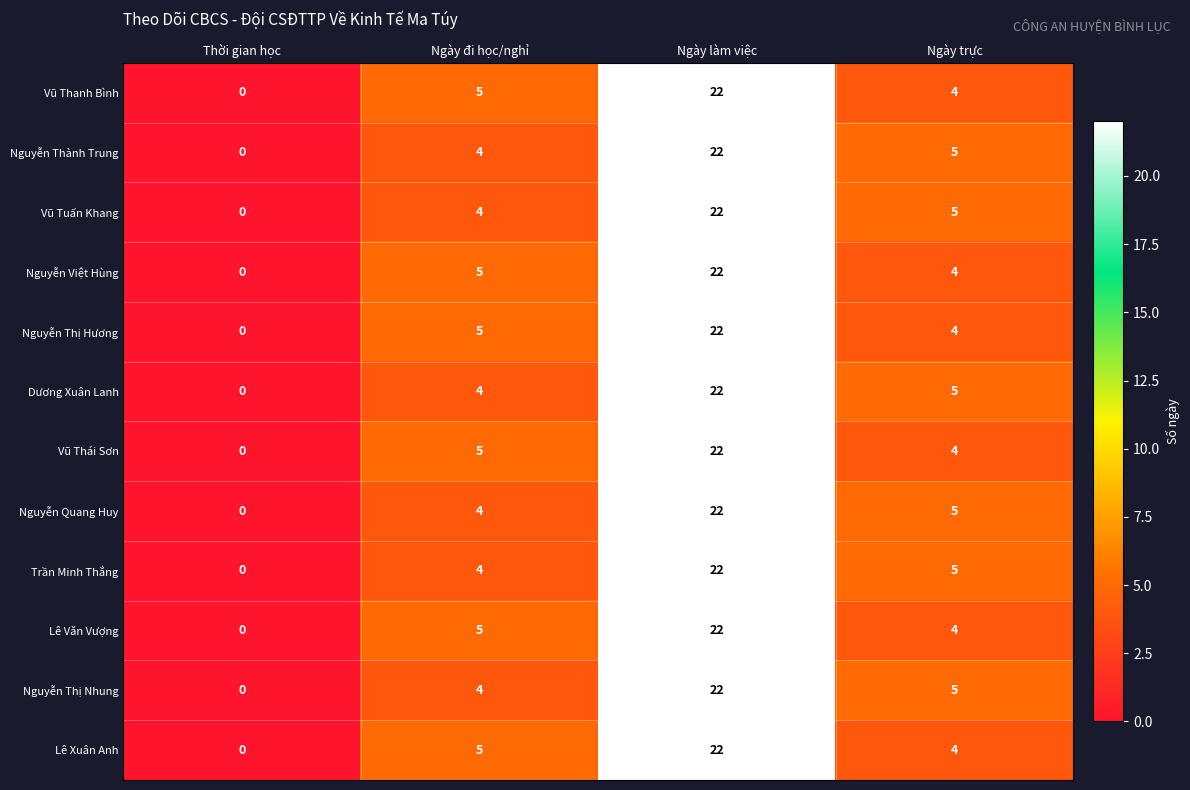

Is it true that Lê Văn Vượng equals 7 at Ngày làm việc?

False